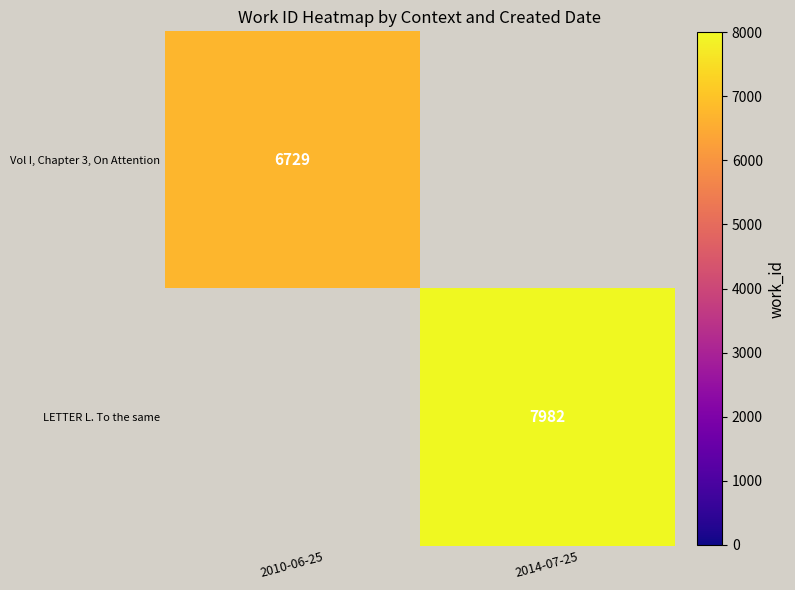

What is the total value across all series at 2014-07-25?

7982